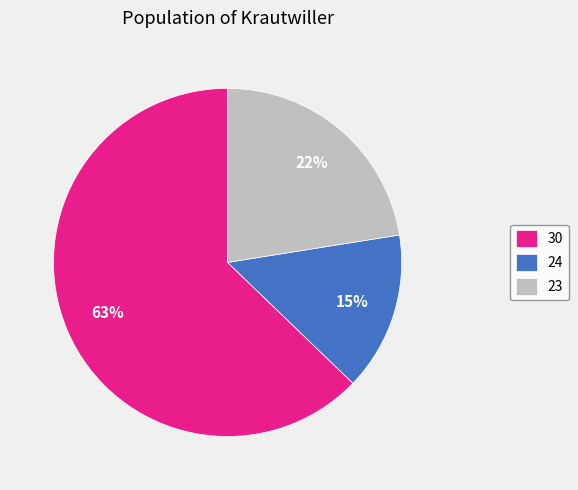

To the nearest percent, what portion does 23 represent?

22%